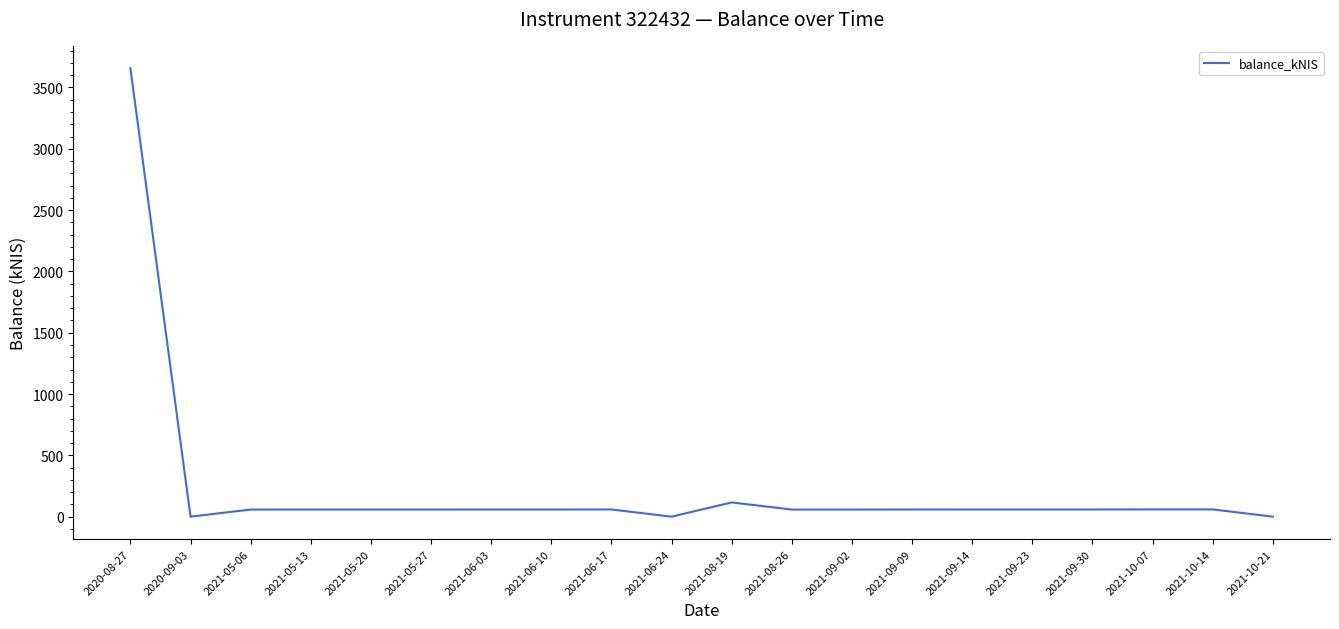

Is this an area chart (filled region under the line)?

No